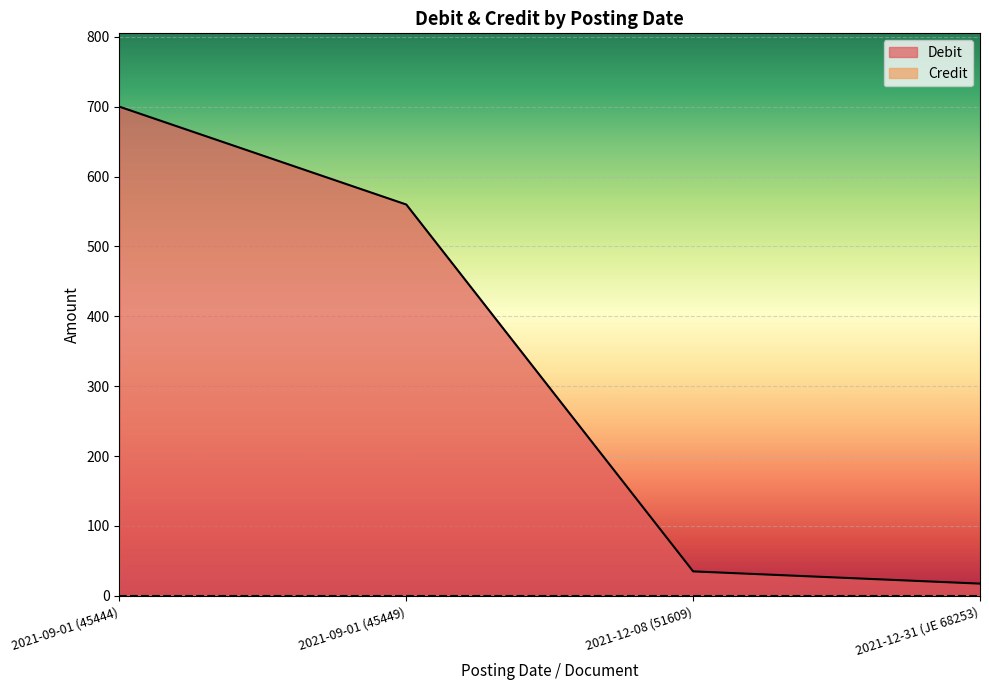

What is the smallest value displayed?

0.0